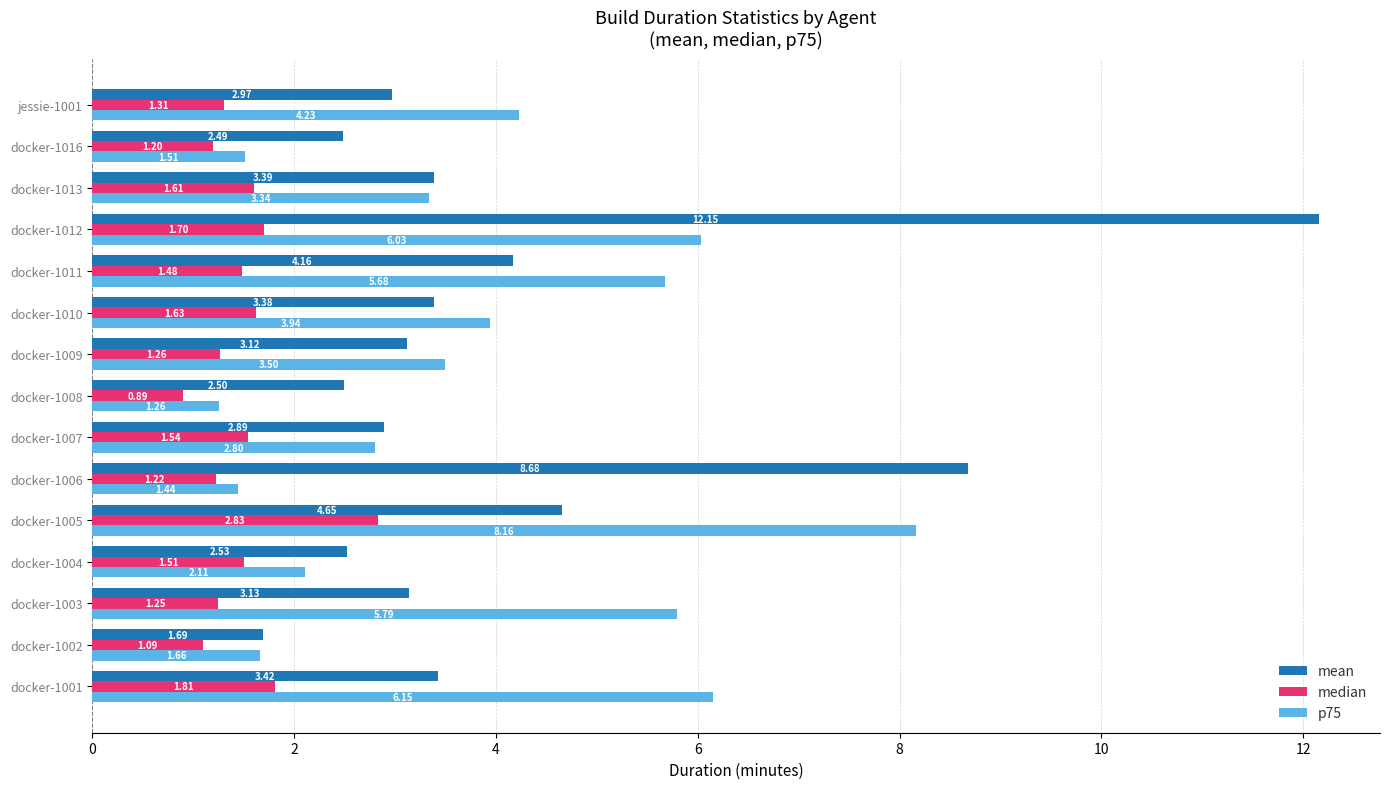

What is the average value of the mean series?

4.1